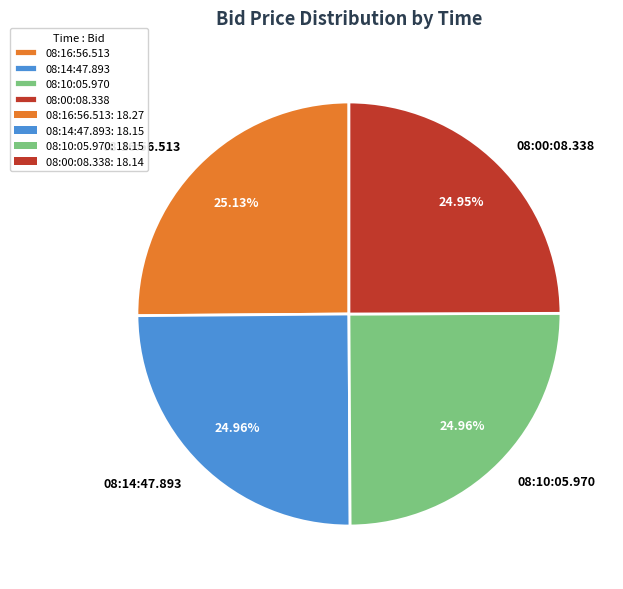

Approximately how many times larger is the value at 08:16:56.513 compared to 08:00:08.338?

1.0